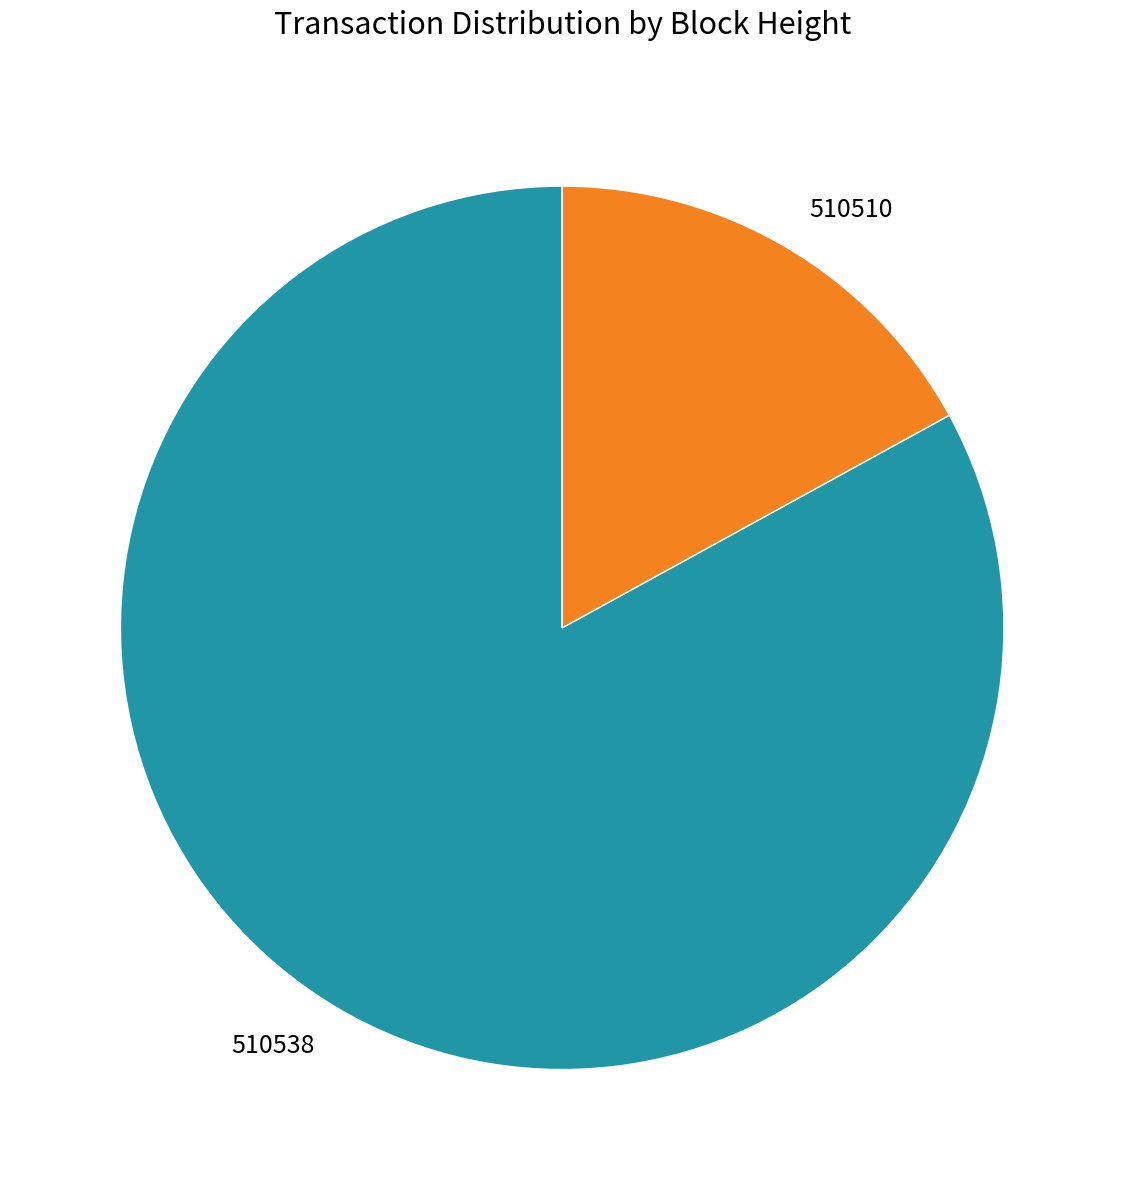

Rank the categories by value from lowest to highest.

510510, 510538